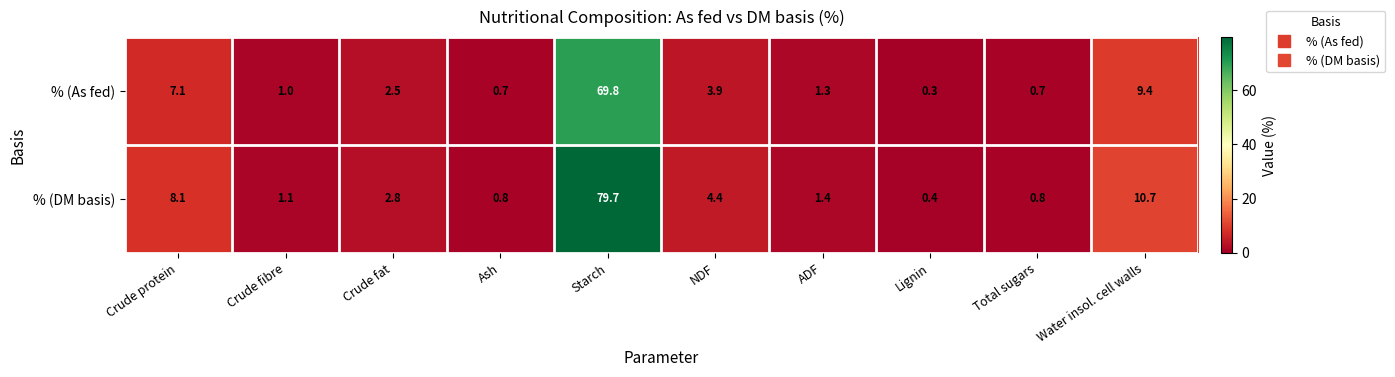

What is the smallest value displayed?

0.3